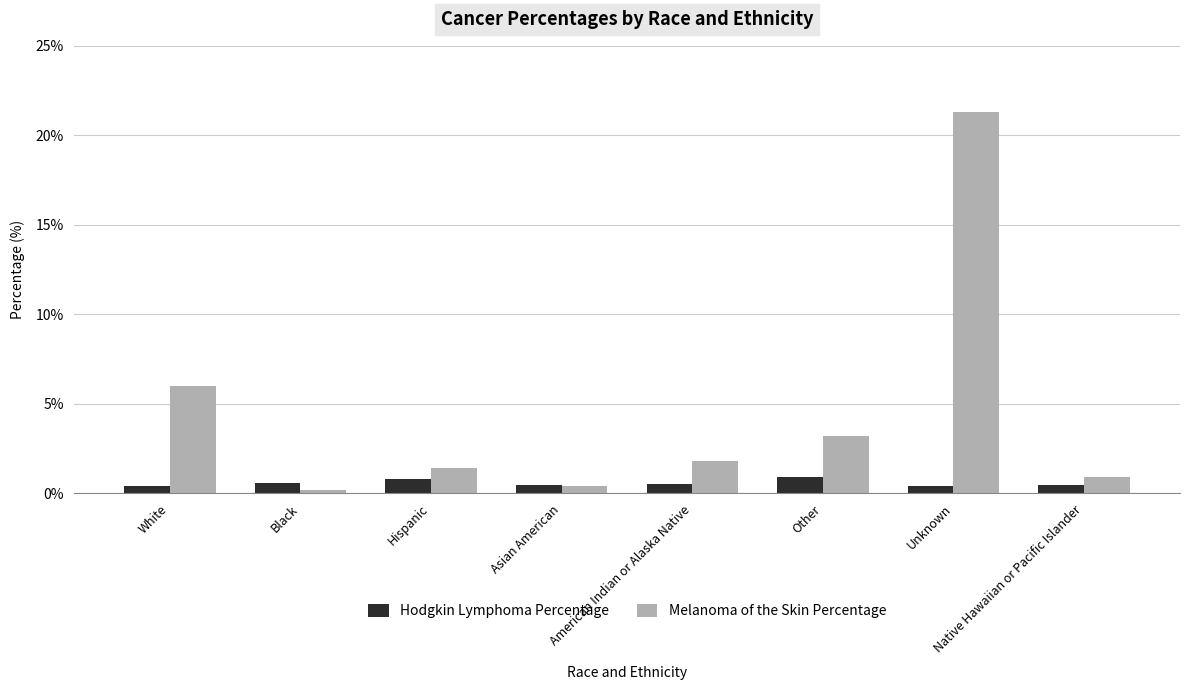

At which label does Melanoma of the Skin Percentage first exceed 1?

White